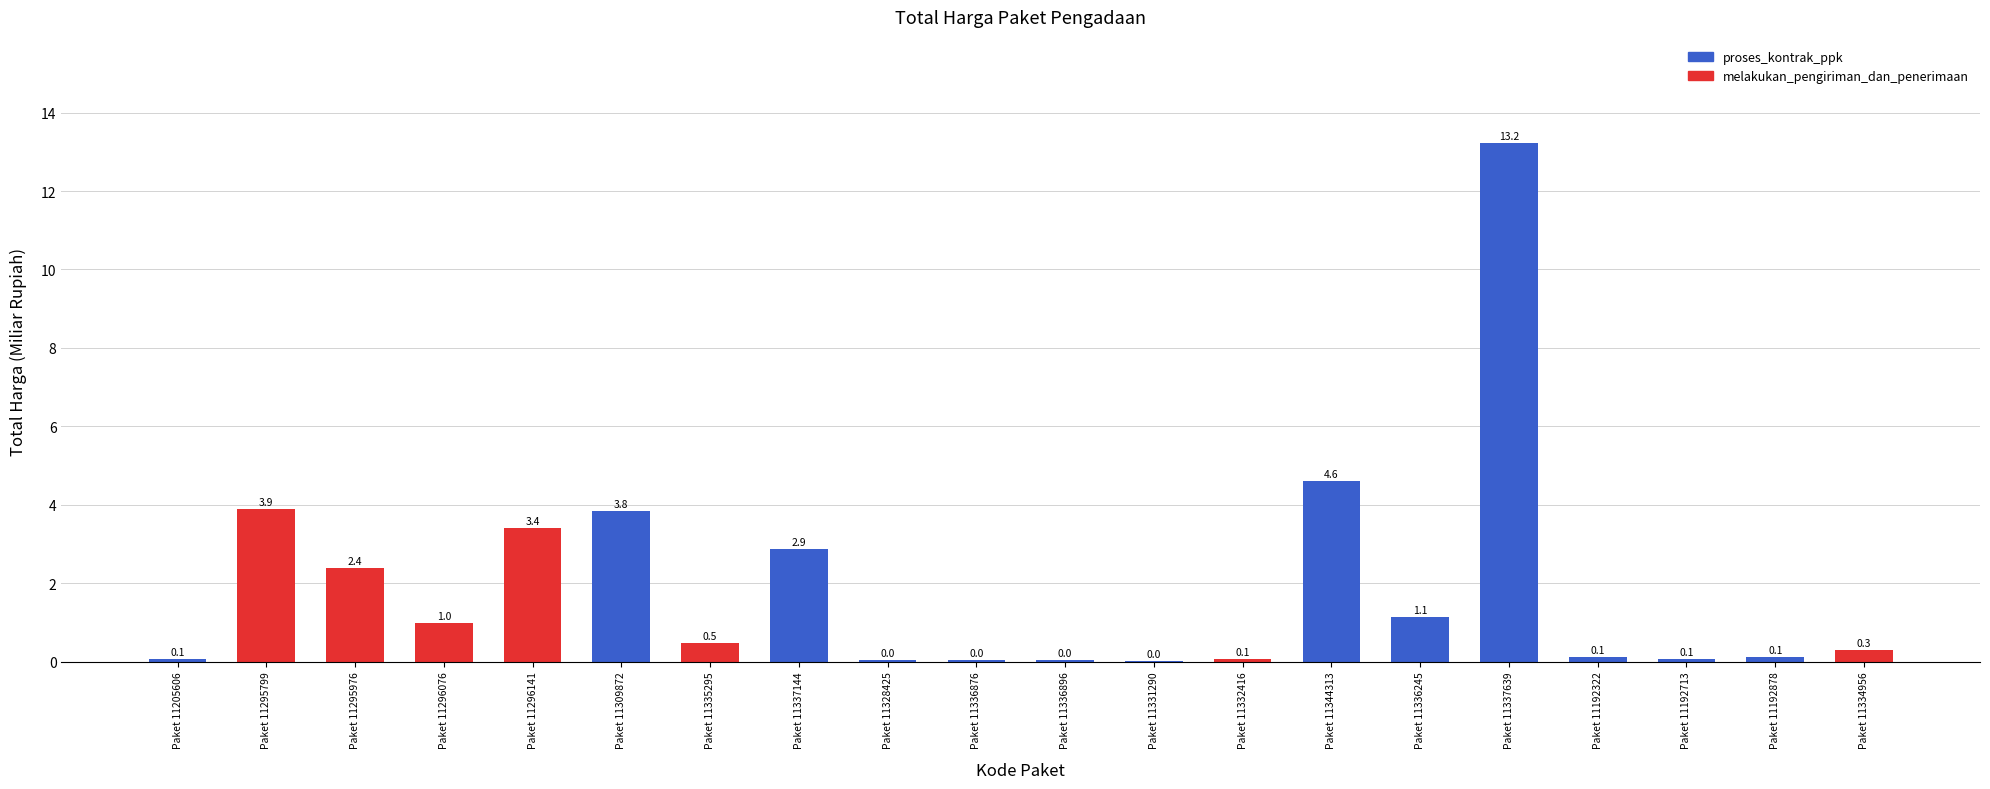

The value at Paket 11295976 is 2.4. True or false?

True